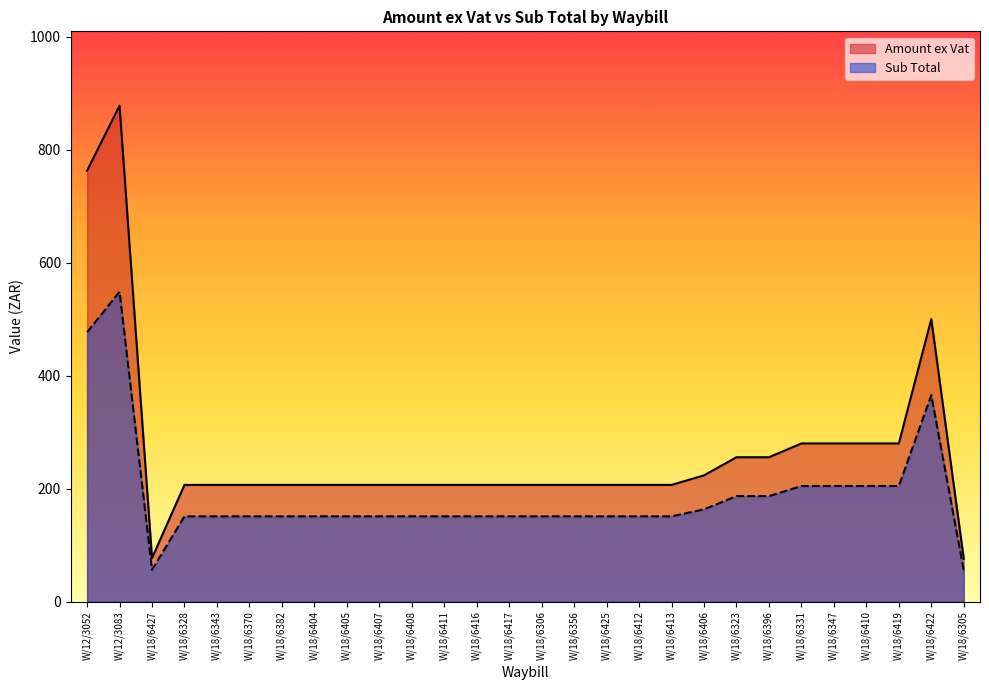

What is the difference between the maximum and minimum values in the Sub Total series?

493.2